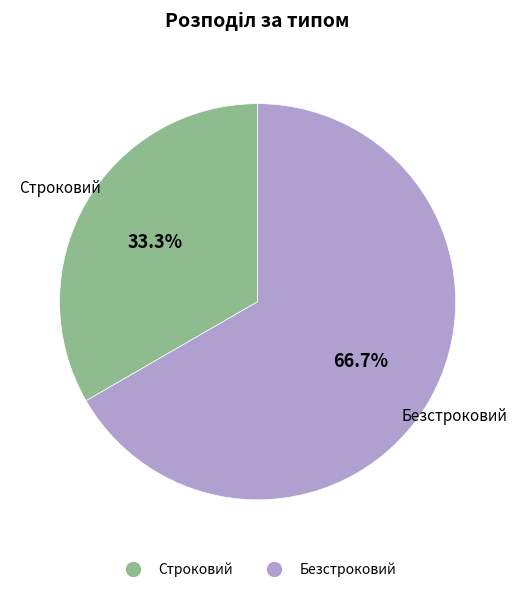

True or false: Безстроковий accounts for 80% of the total.

False